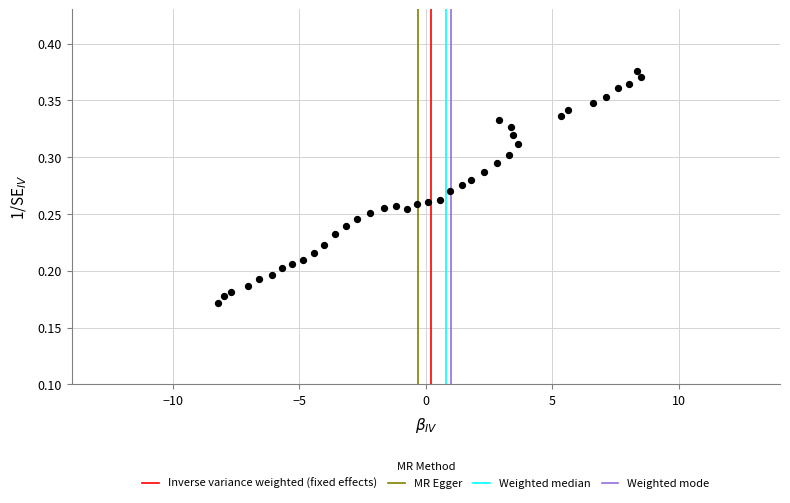

What is the range of X values (max minus min)?

16.7